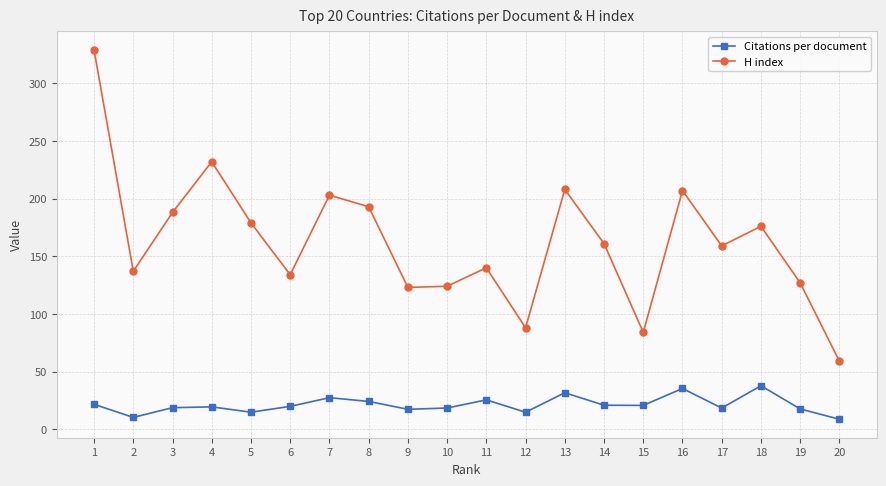

True or false: Citations per document and H index intersect in this chart.

False